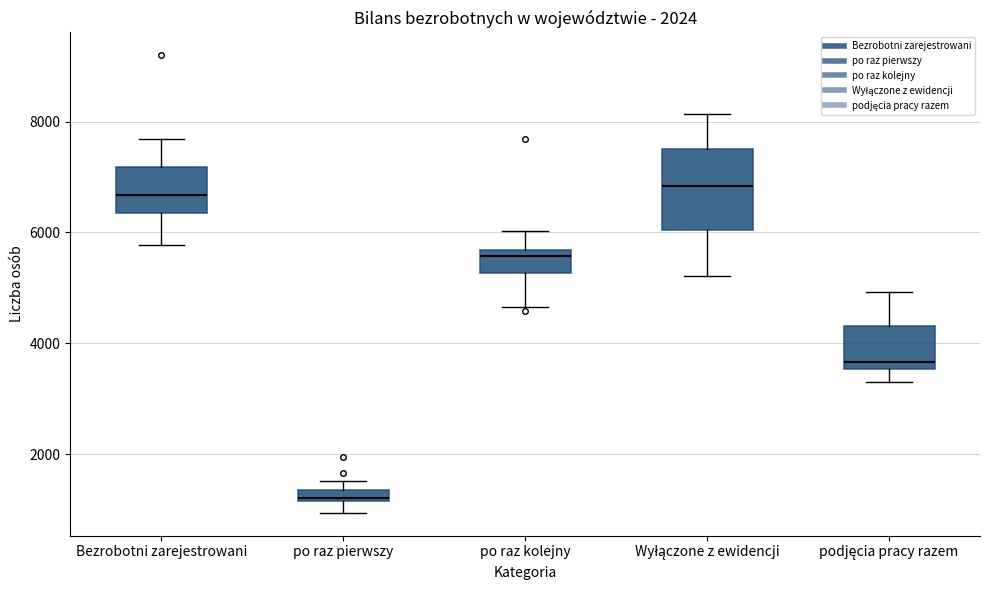

Which box has the lowest median line?

po raz pierwszy